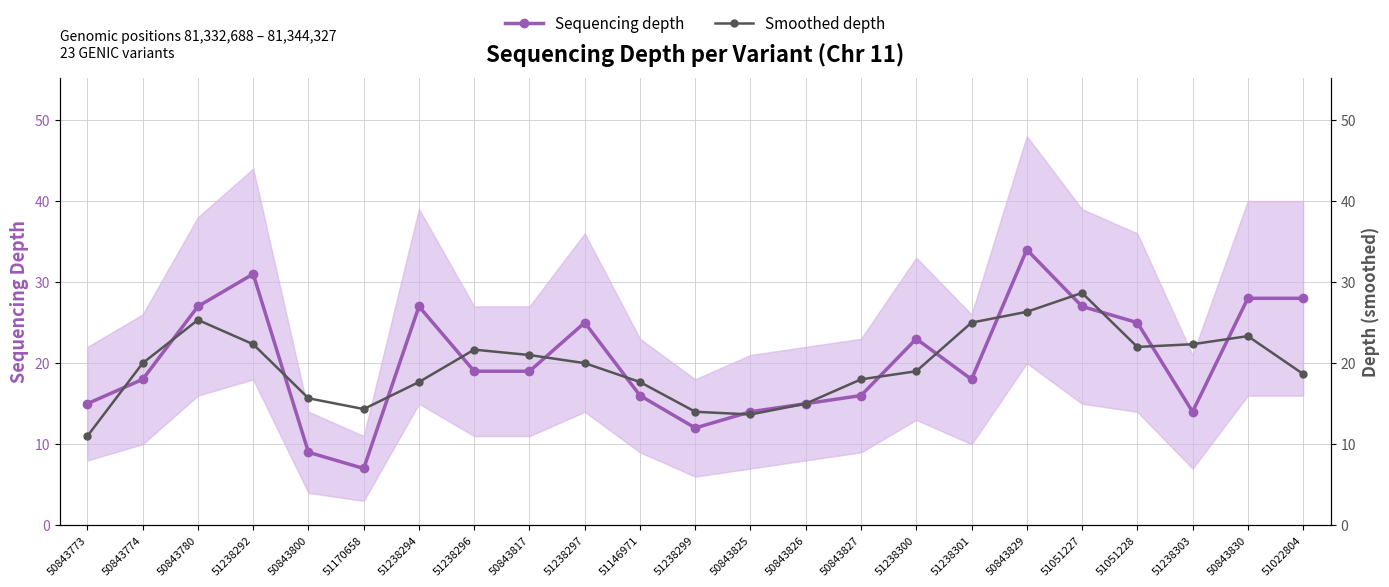

What is the difference between the Smoothed depth values at 50843800 and 50843826?

0.7